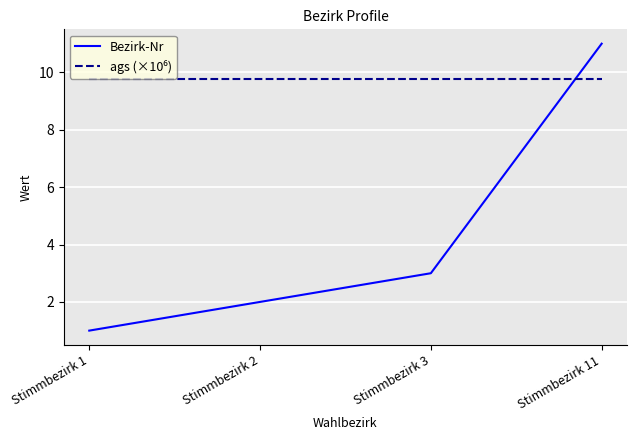

Where is Bezirk-Nr nearest to the value 6?

Stimmbezirk 3